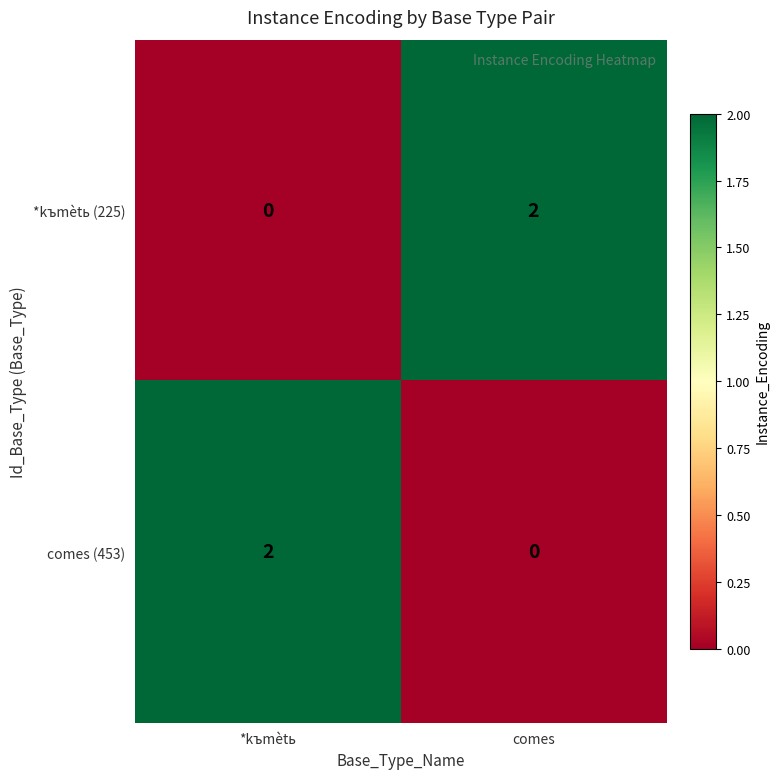

At comes, list the series in order from largest to smallest.

*kъmètь (225), comes (453)